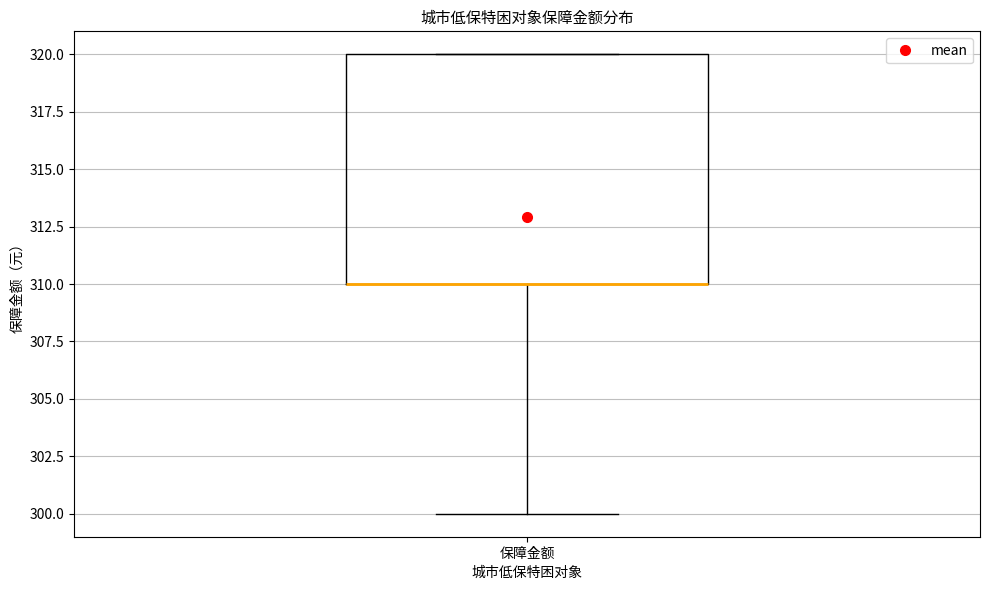

Where does the lower whisker of the box for 保障金额 end on the y-axis? The values are not printed on the chart, so give them approximately, as read against the axis.

300